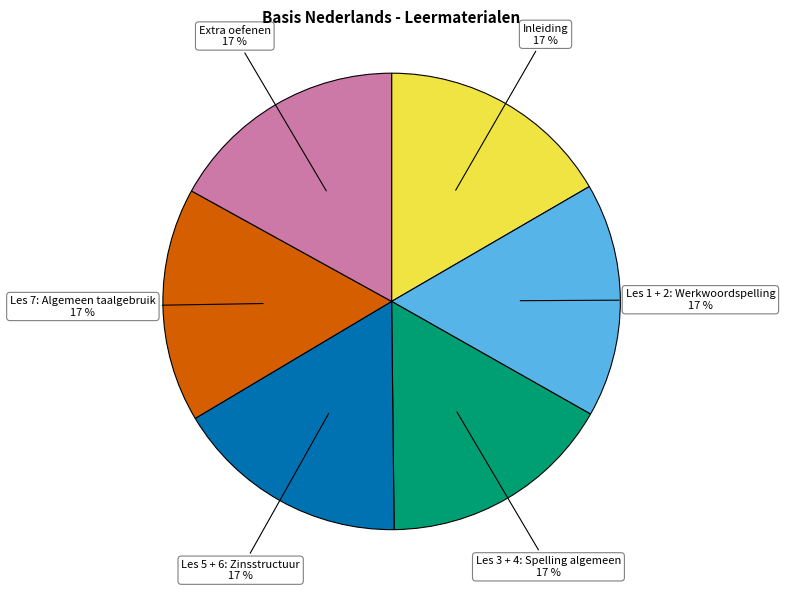

Approximately how many times larger is the value at Les 1 + 2: Werkwoordspelling compared to Extra oefenen?

1.0